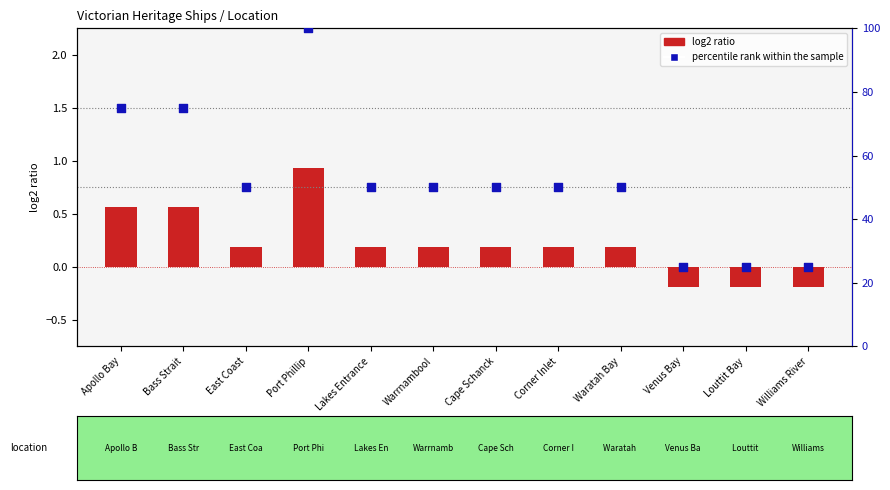

Which series has the widest spread of Y values?

percentile rank within the sample